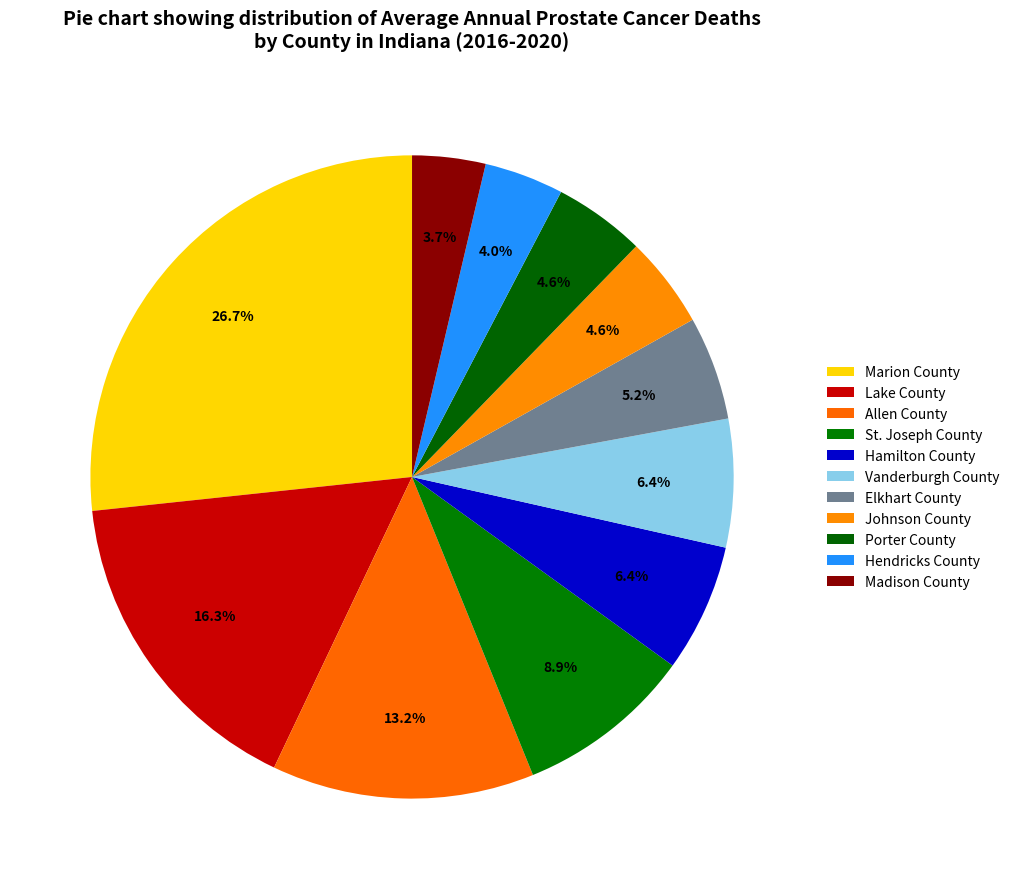

To the nearest percent, what portion does St. Joseph County represent?

9%